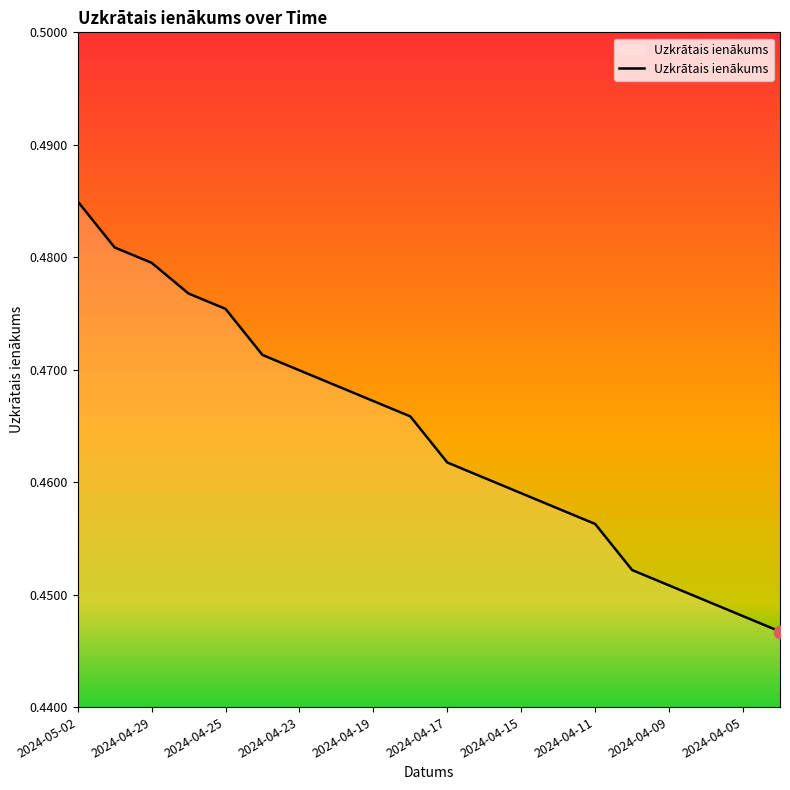

Does the chart have visible grid lines?

No